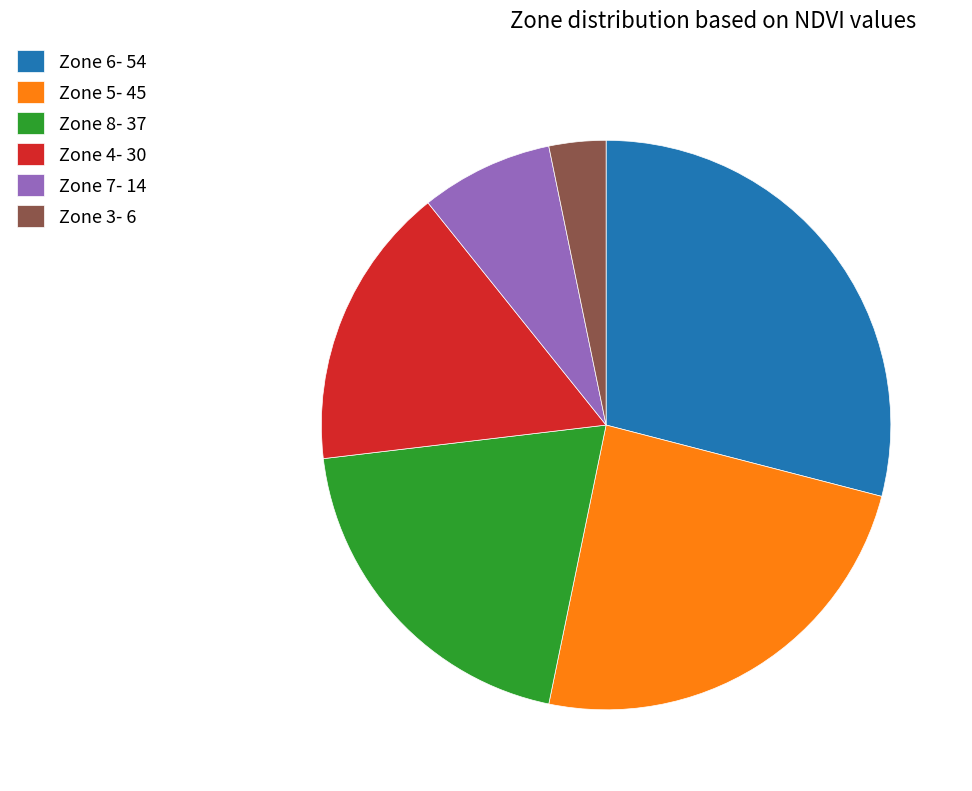

The Zone 4- 30 slice represents 24% of the pie. True or false?

False